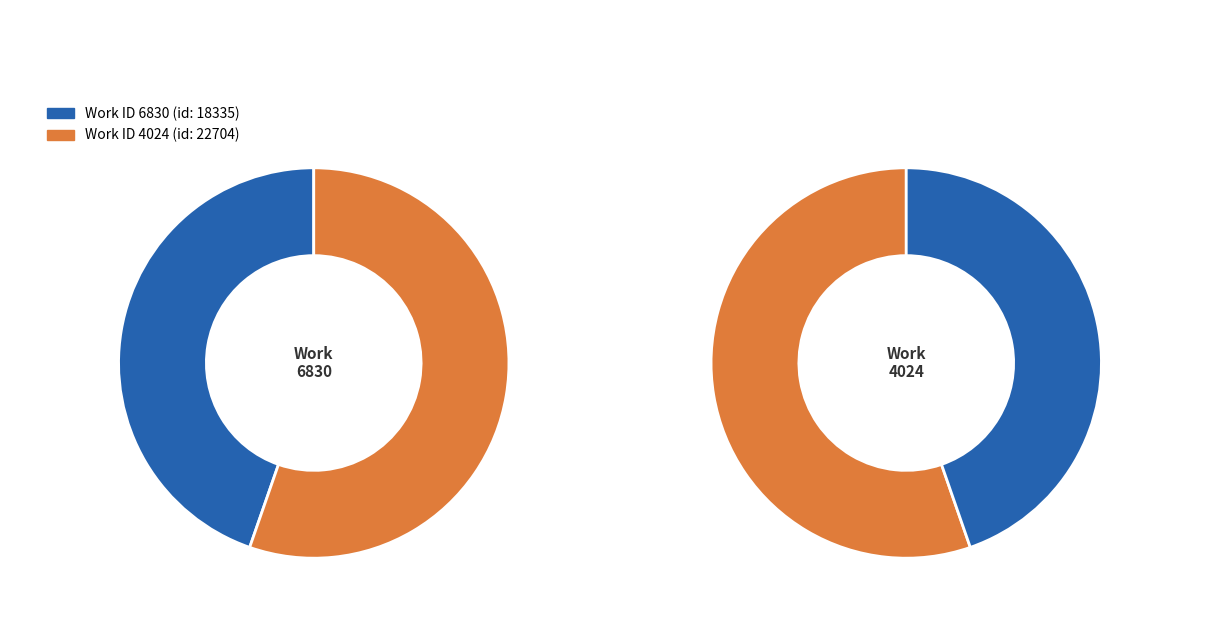

Is there a majority slice in this chart?

Yes